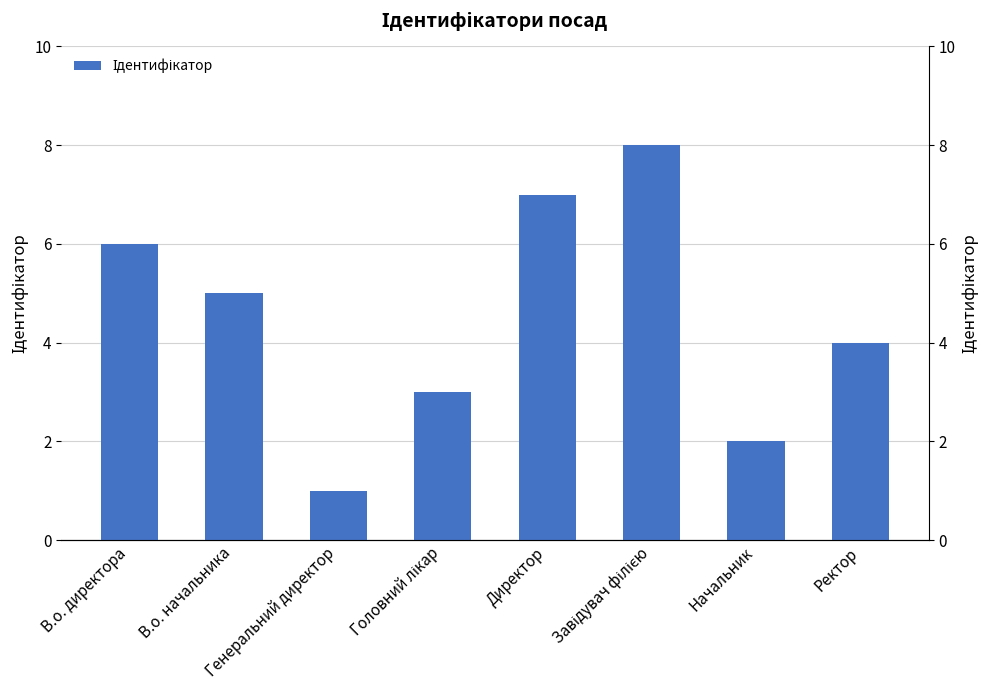

What is the minimum value shown in the chart?

1